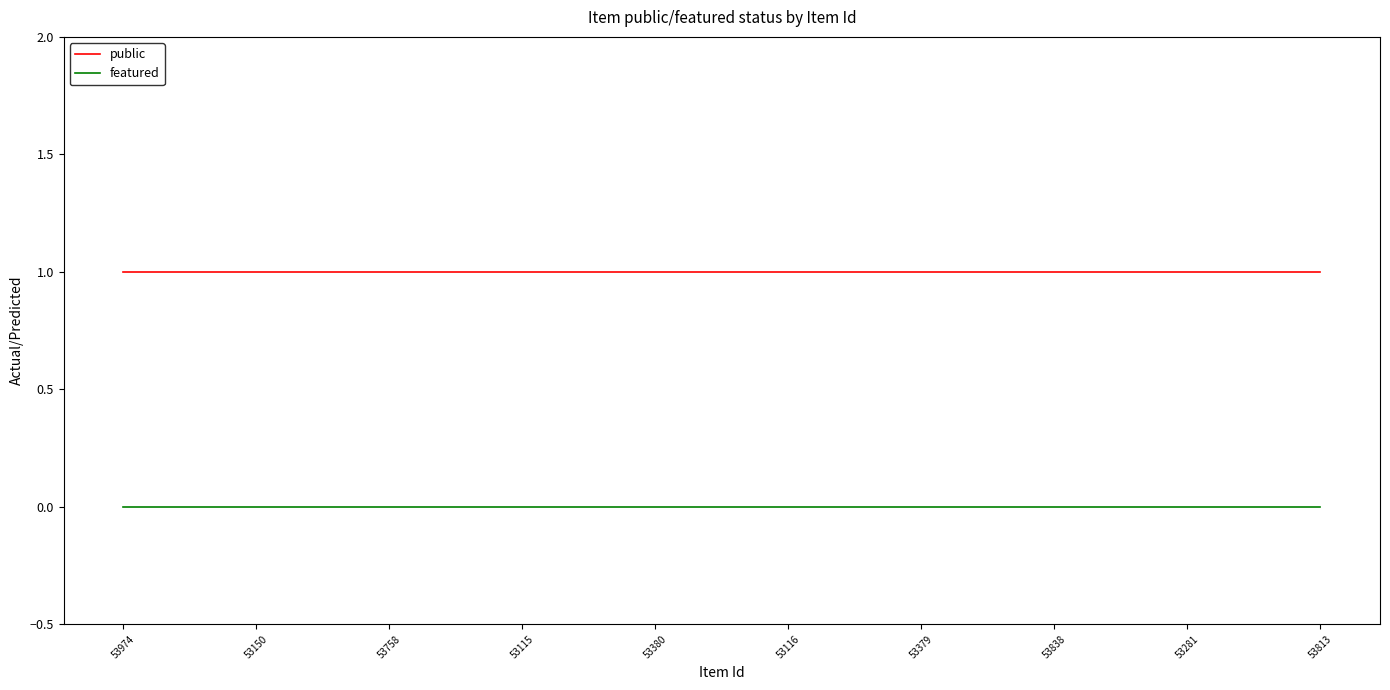

Reading right to left, what are all the values shown in this chart?

public: 1	1	1	1	1	1	1	1	1	1
featured: 0	0	0	0	0	0	0	0	0	0